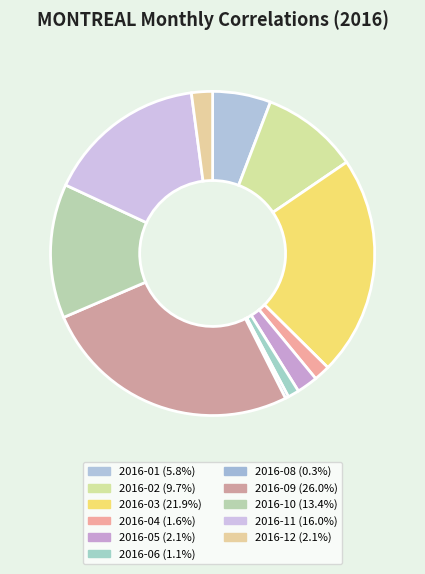

How many slices are in this pie chart?

11